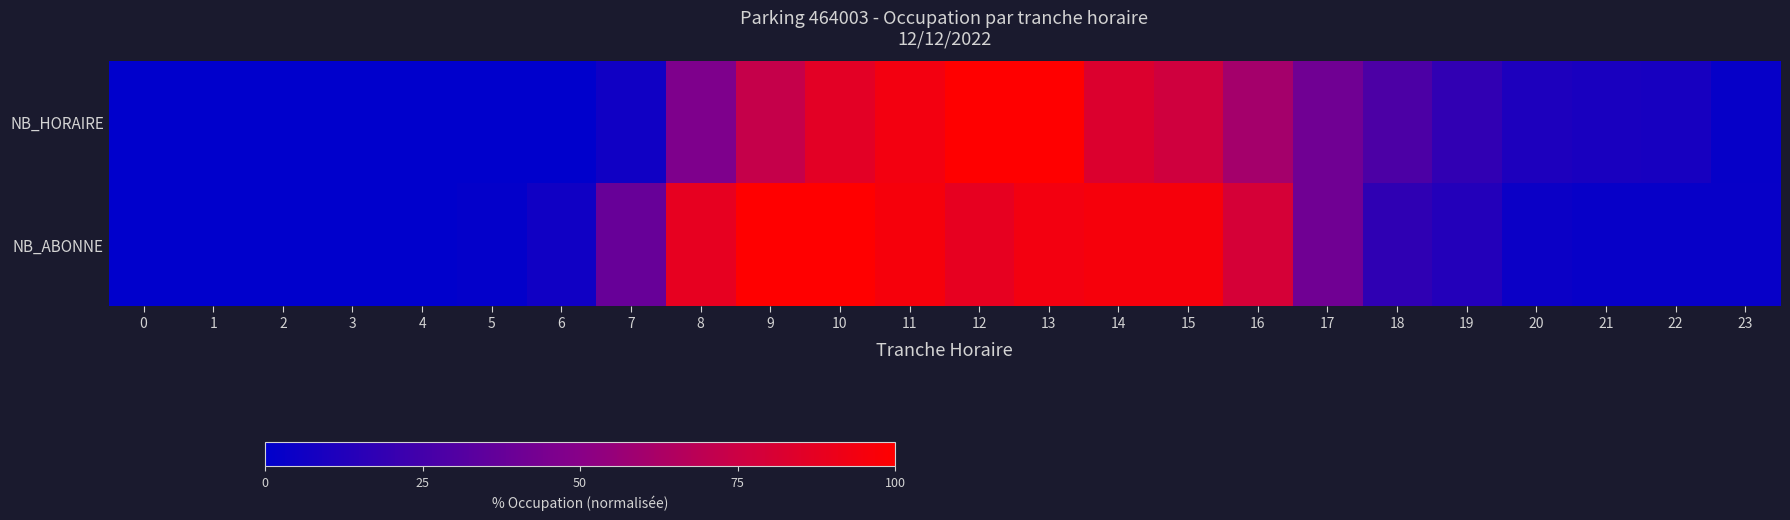

Rank the series at 23 from highest to lowest value.

NB_ABONNE, NB_HORAIRE